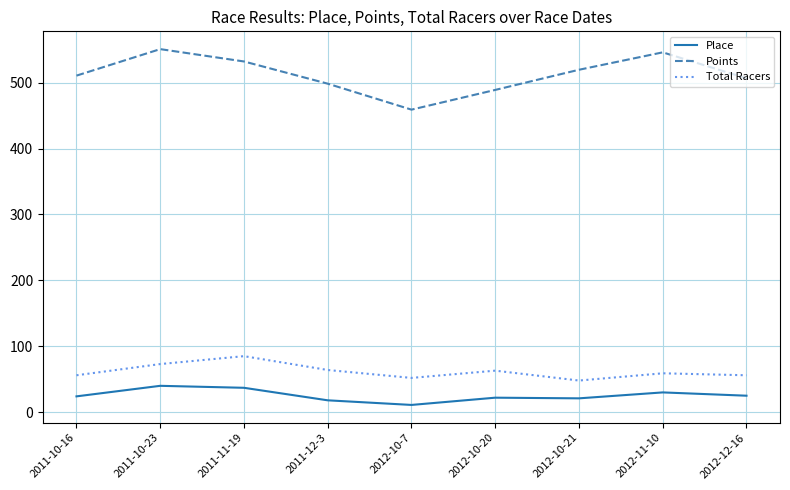

Which series has the widest spread of values?

Points